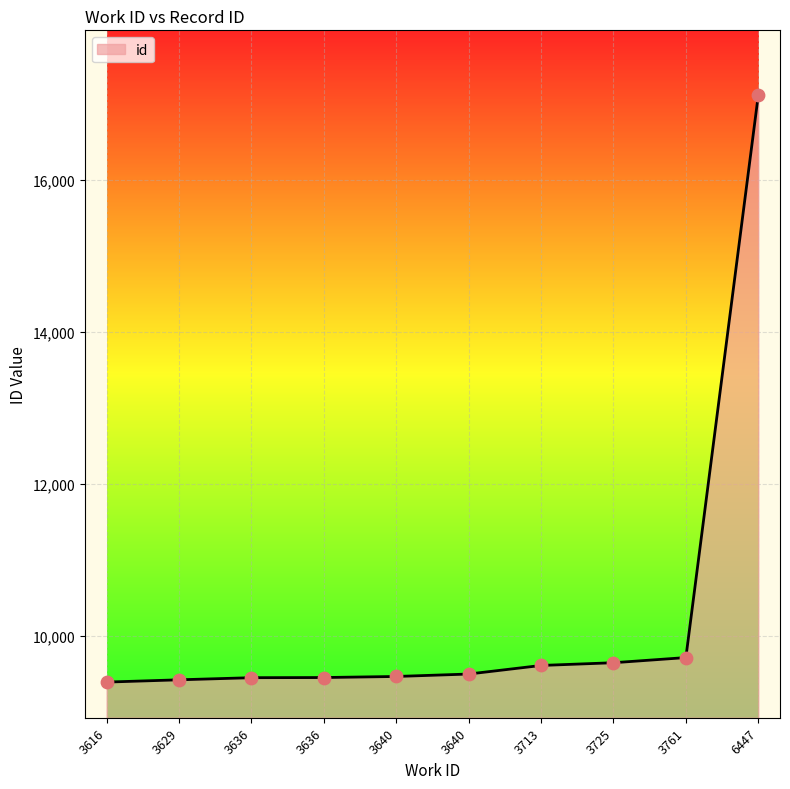

What is the change in value from 3636 to 3640?

+46